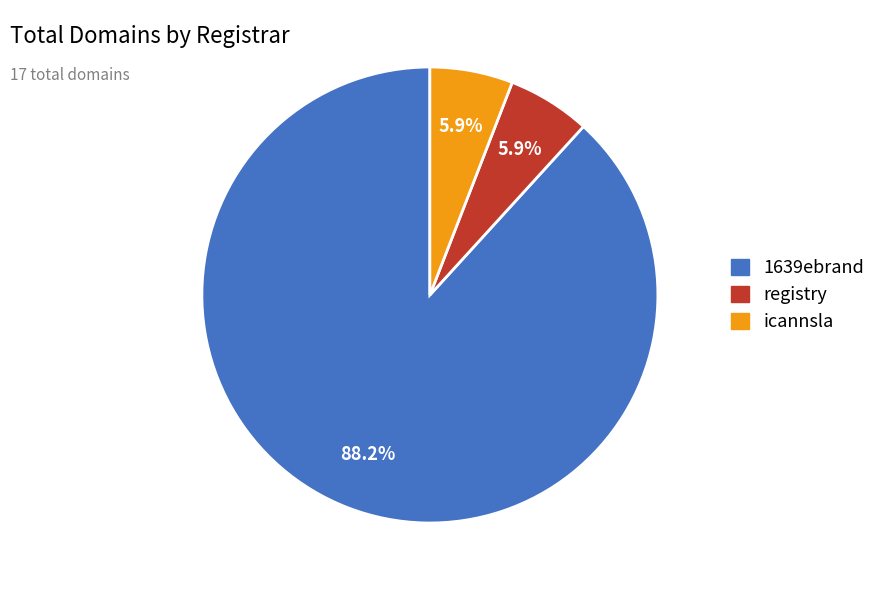

The icannsla slice represents 6% of the pie. True or false?

True